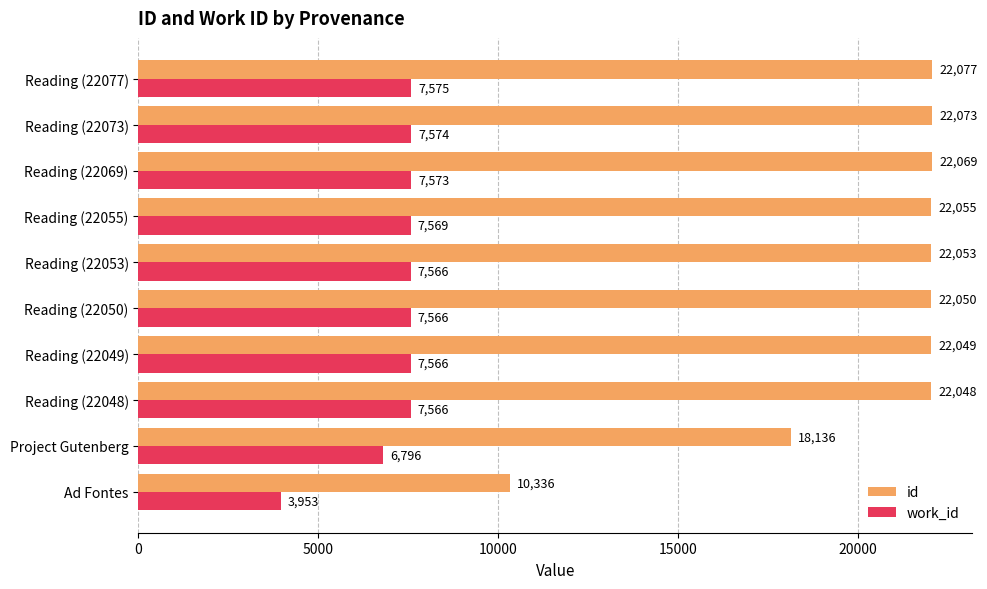

At which category does the chart reach its peak across all series?

Reading (22077)